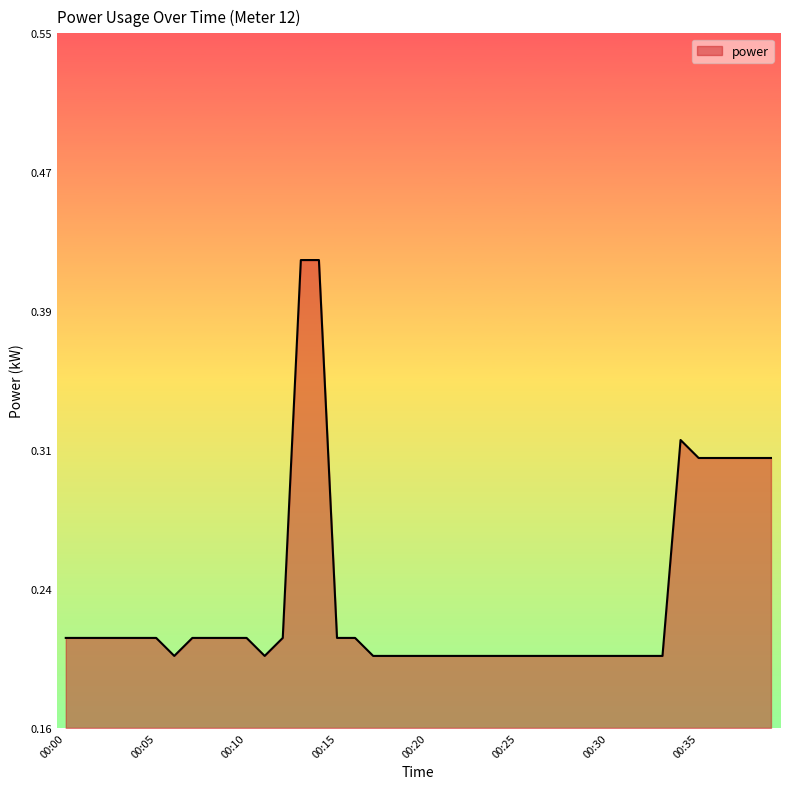

True or false: there are more than 2 points higher than both neighbors.

False